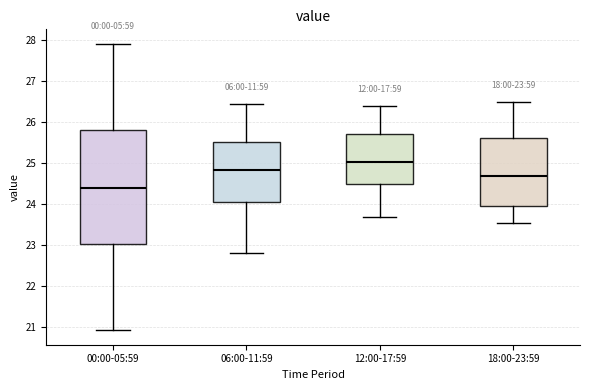

Which box is the tallest, from its lower edge to its upper edge?

00:00-05:59